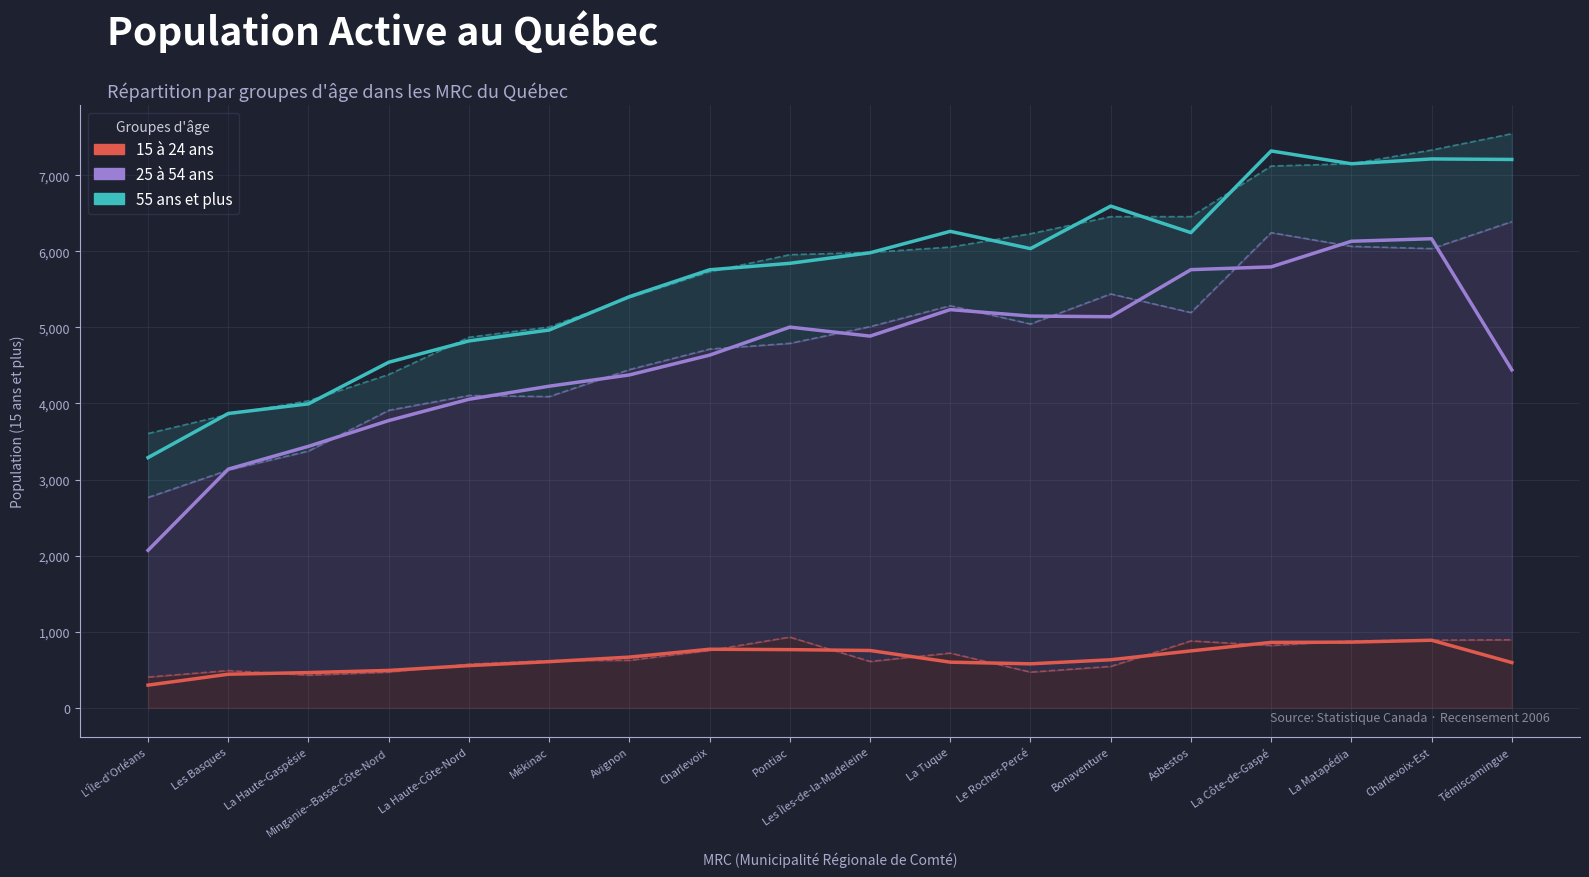

At Mékinac, list the series in order from smallest to largest.

15 à 24 ans, 25 à 54 ans, 55 ans et plus